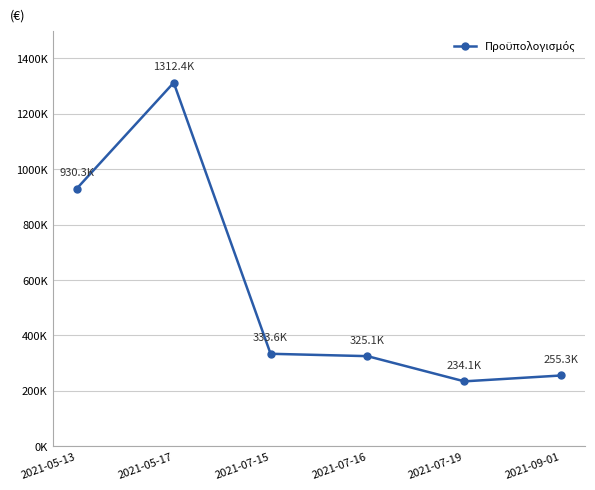

Is this an area chart (filled region under the line)?

No